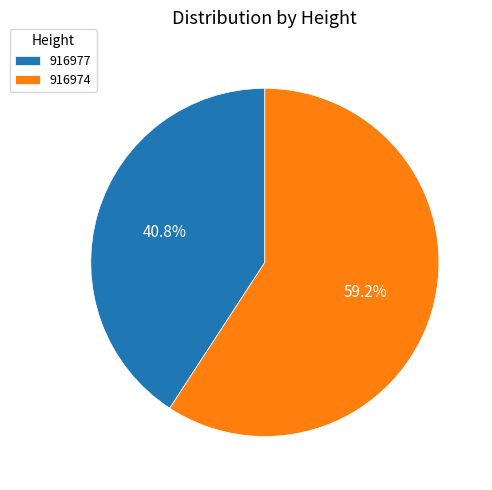

Between 916977 and 916974, which is larger?

916974